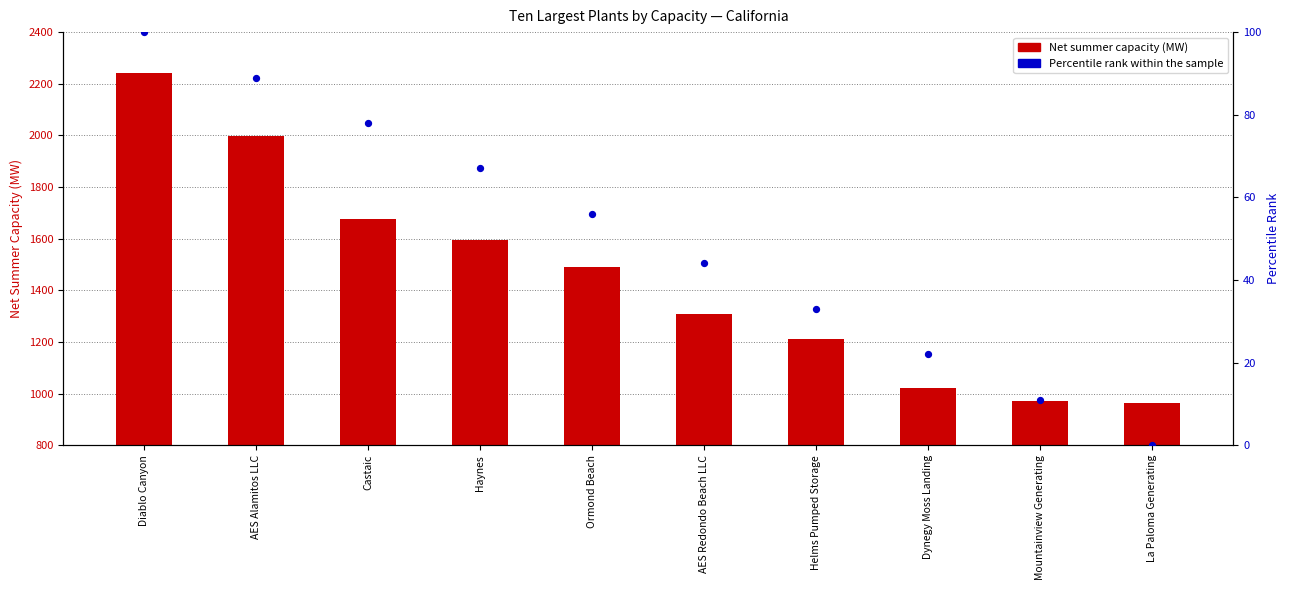

Which series has the largest total across all categories?

Net summer capacity (MW)